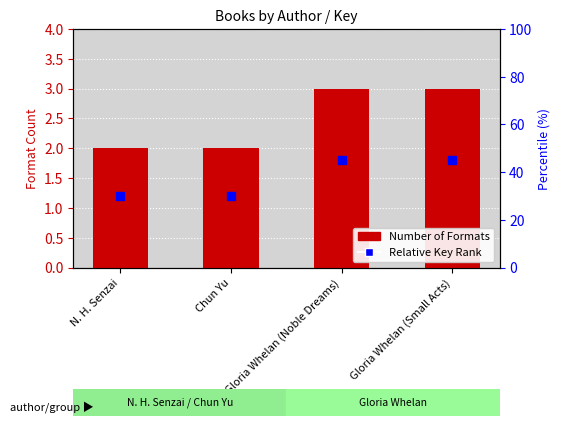

What are all the series names shown in the legend?

Number of Formats, Relative Key Rank